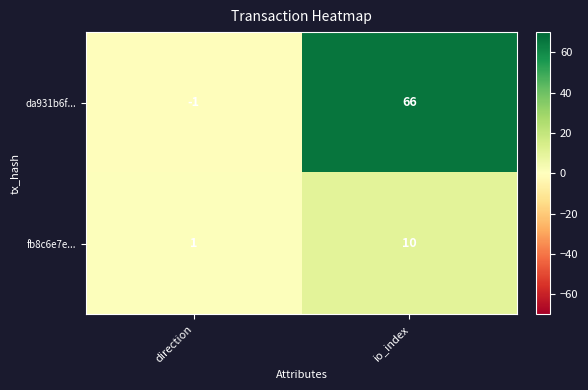

What is the maximum value shown in the chart?

66